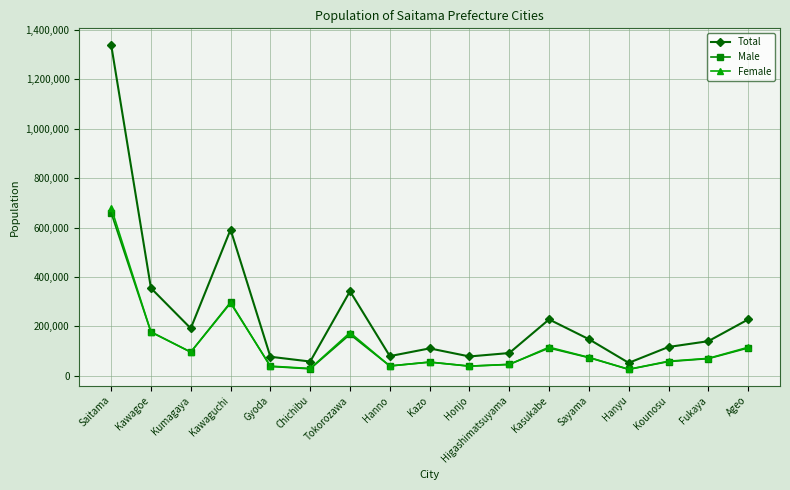

What is the label of the 14th point from the left?

Hanyu